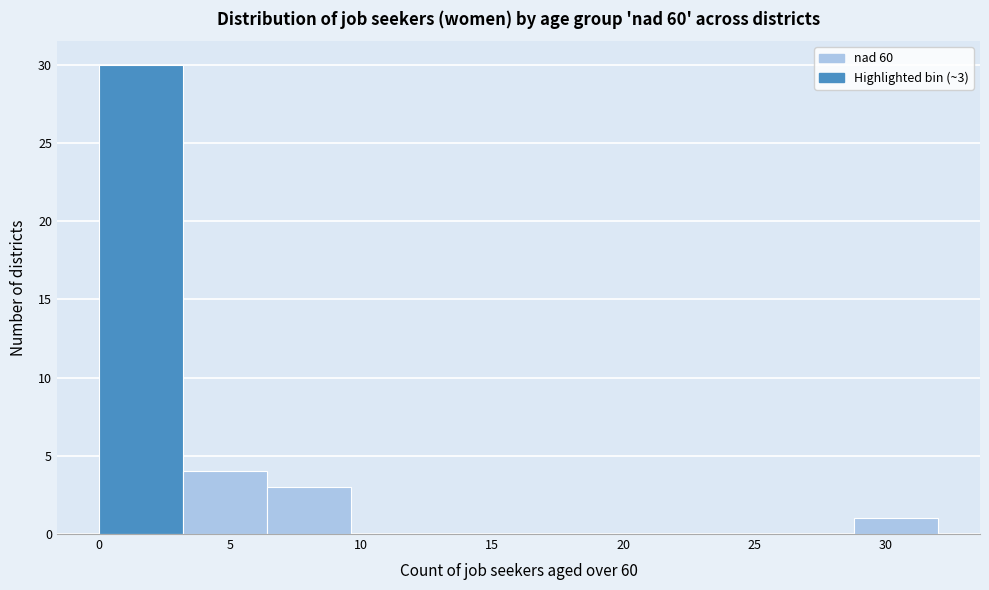

Which range on the x-axis has the tallest bar?

0.0 to 3.2